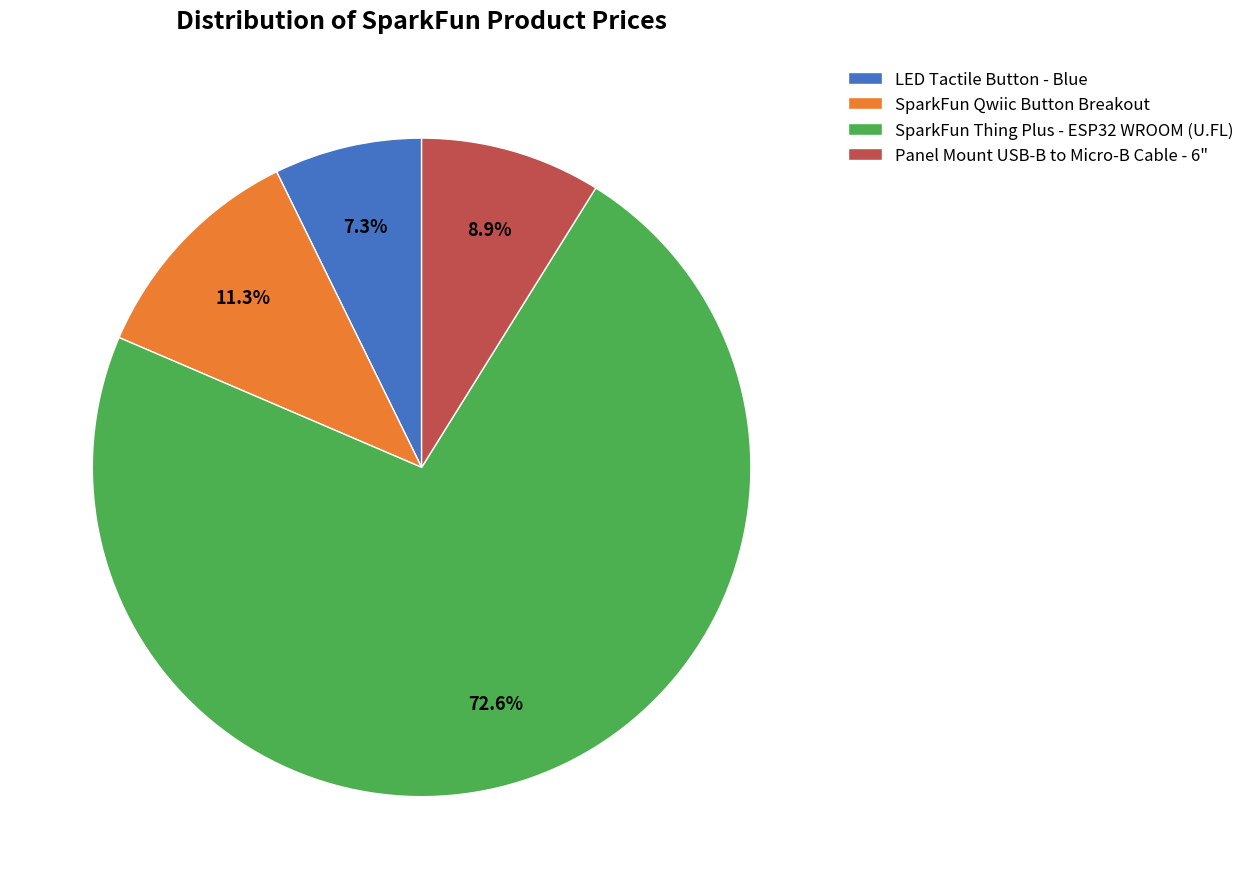

What is the smallest slice in the pie chart?

LED Tactile Button - Blue